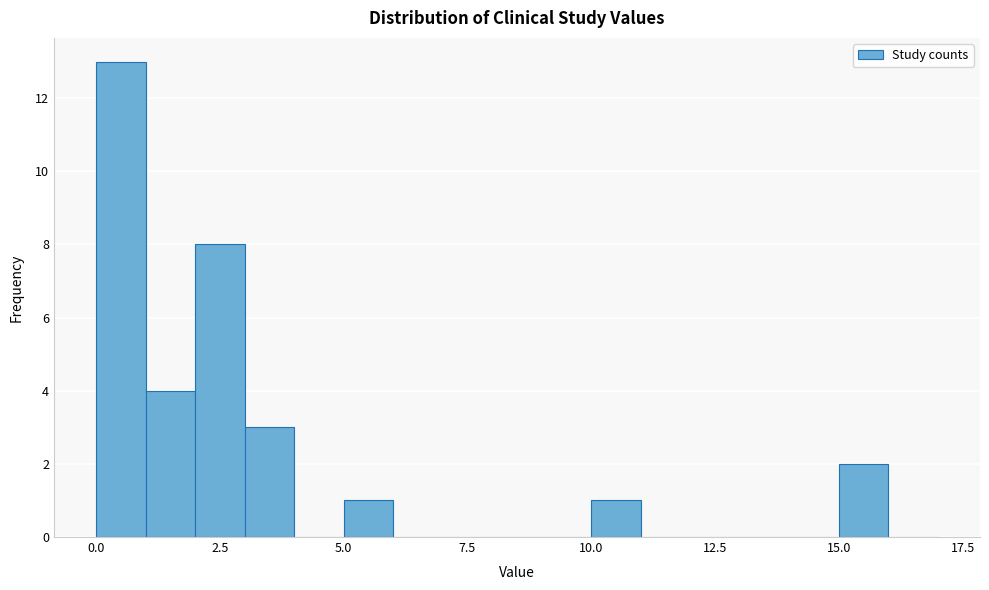

Read against the x-axis, roughly where is the centre of the tallest bar?

0.5